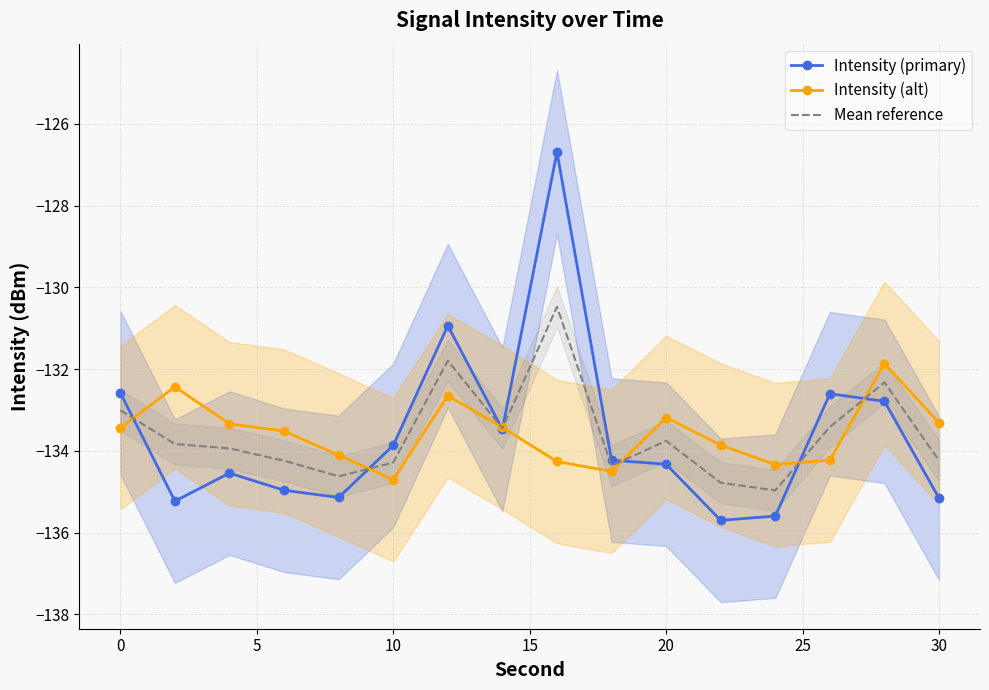

Which series has the largest range (max minus min)?

Intensity (primary)